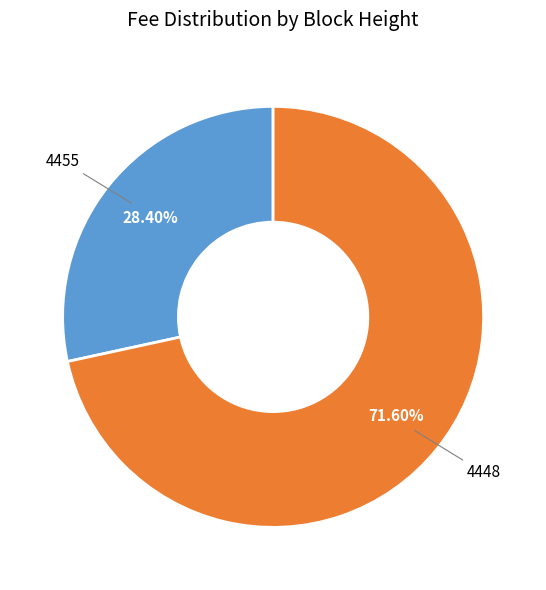

To the nearest percent, what is the average slice percentage?

50%